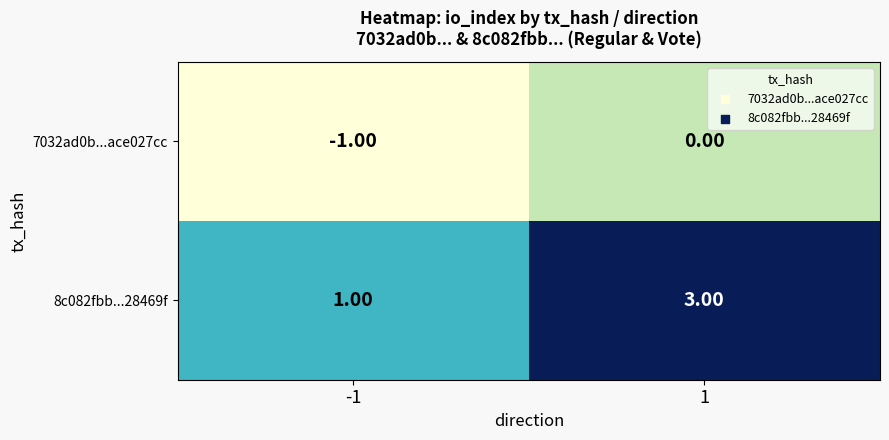

Rank the series by their maximum value, from lowest to highest.

7032ad0b...ace027cc, 8c082fbb...28469f